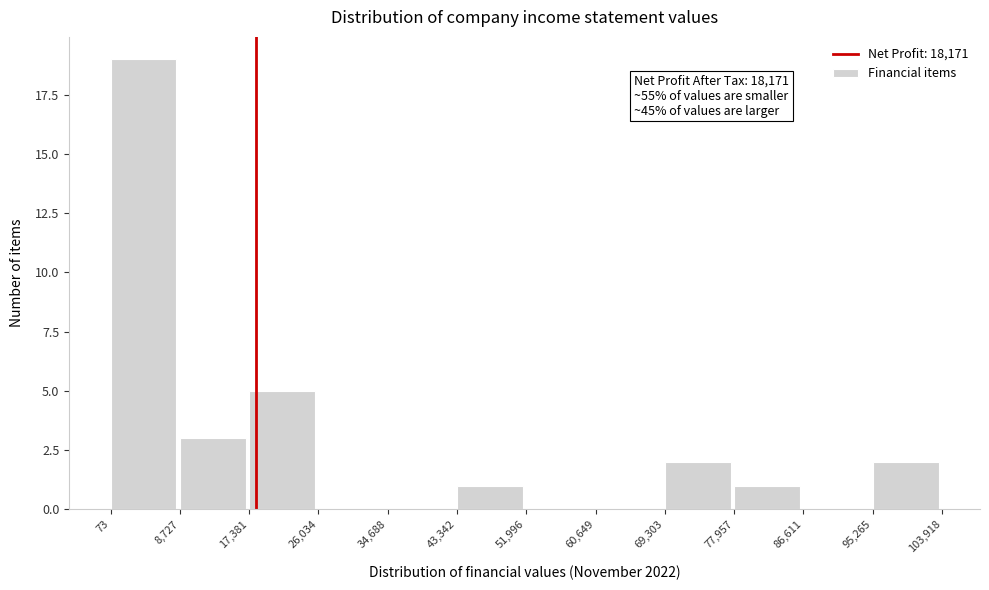

Over which range of the x-axis is the bar tallest?

73 to 8,727